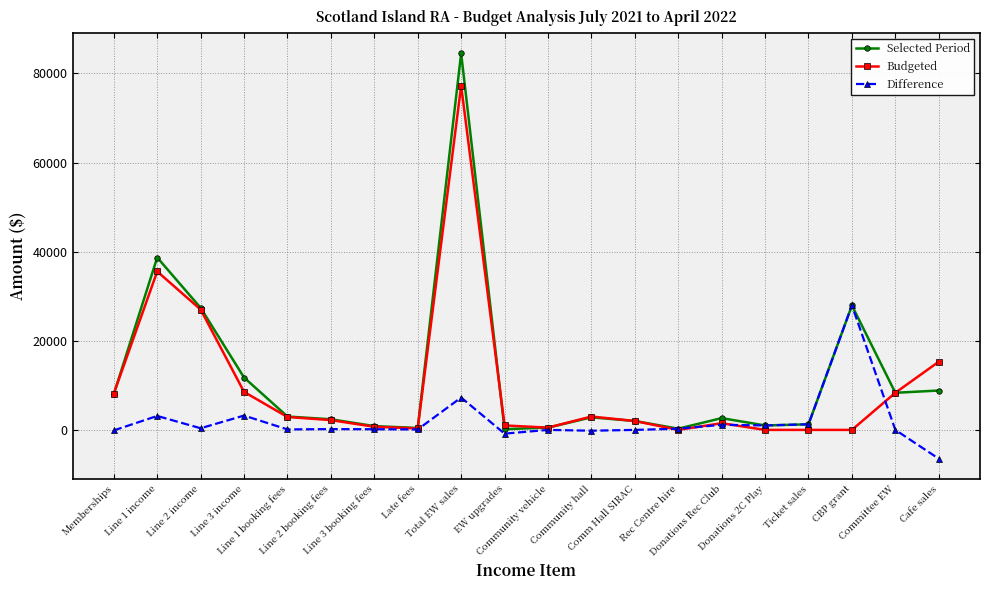

What is the average value of the Difference series?

1926.3